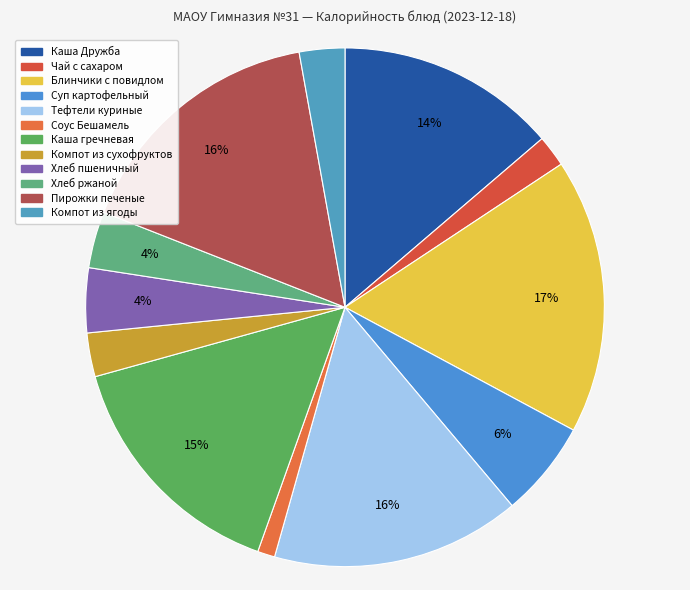

How many segments does this pie chart have?

12